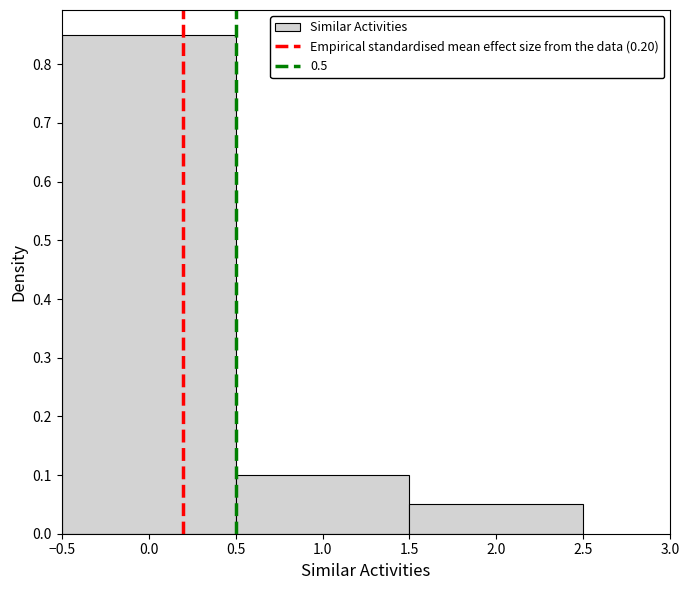

Over which range of the x-axis is the bar tallest?

-0.5 to 0.5